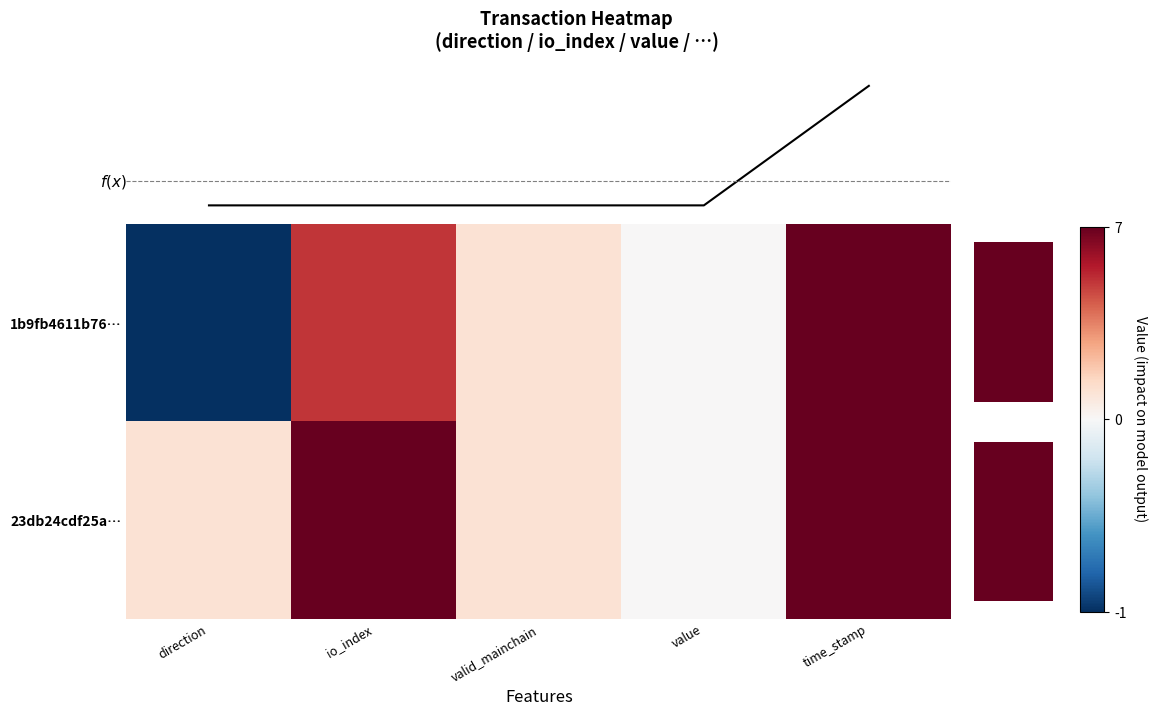

Is it true that 23db24cdf25a… equals 1.5 at valid_mainchain?

False